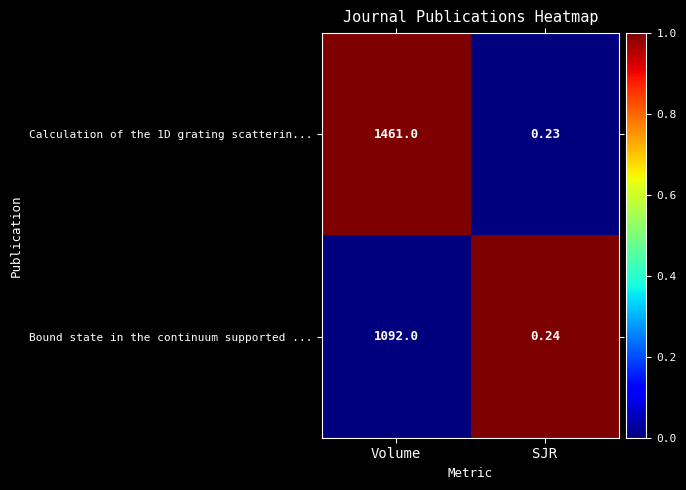

At SJR, list the series in order from smallest to largest.

Calculation of the 1D grating scatterin..., Bound state in the continuum supported ...